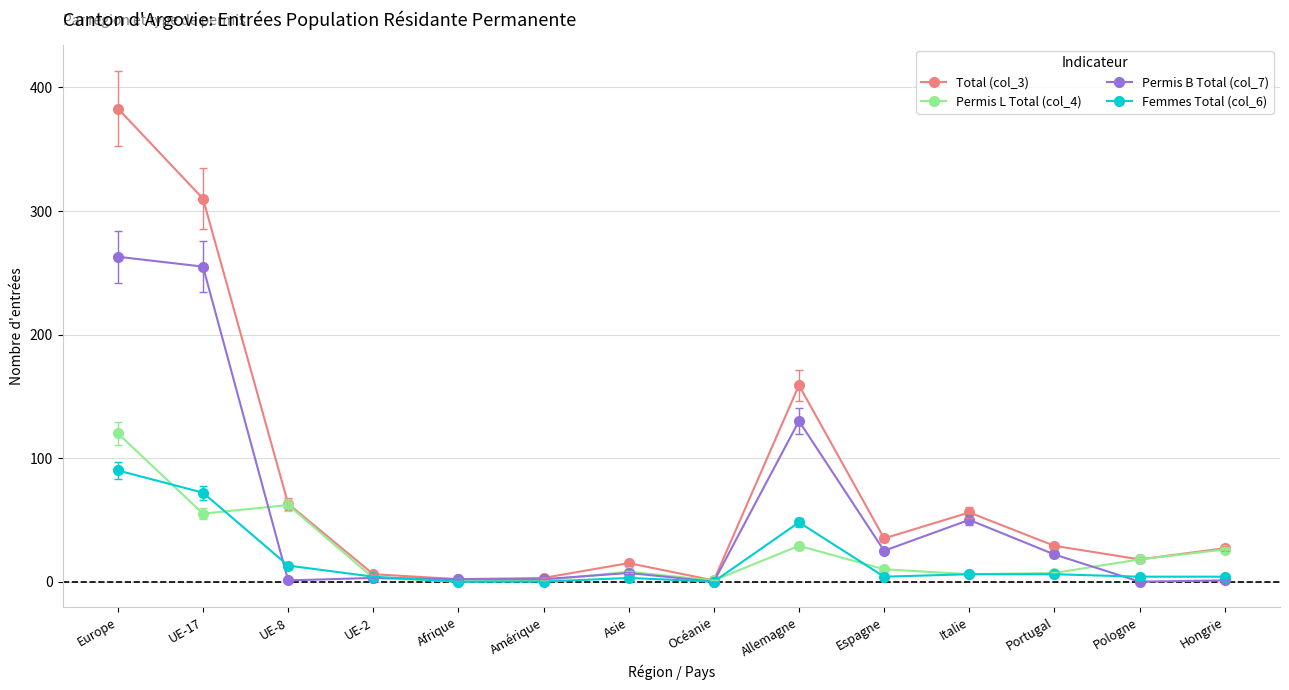

What are all the series names shown in the legend?

Total (col_3), Permis L Total (col_4), Permis B Total (col_7), Femmes Total (col_6)